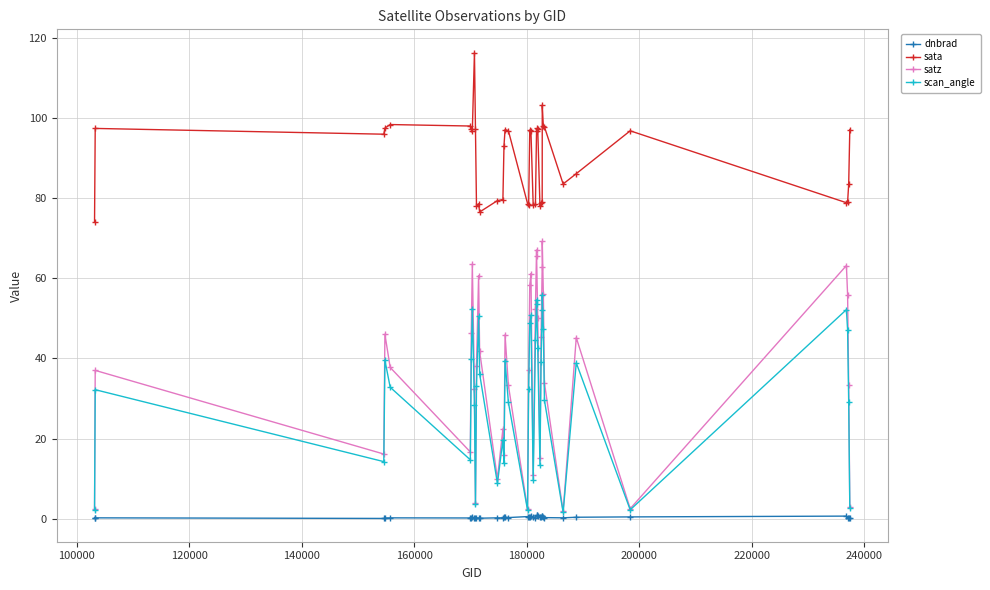

Which series has the largest range (max minus min)?

satz